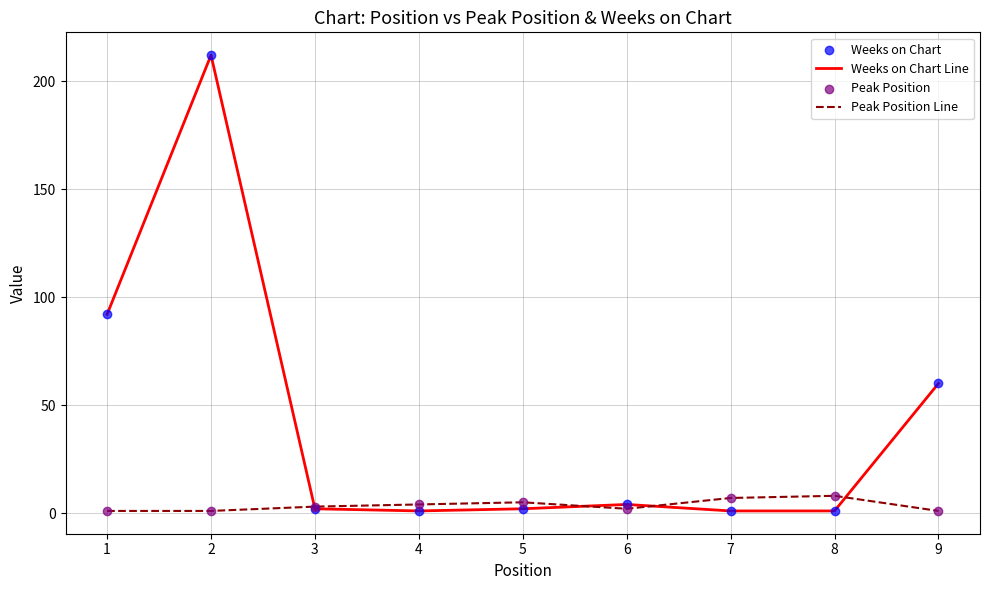

Which series has the largest total across all categories?

Weeks on Chart Line